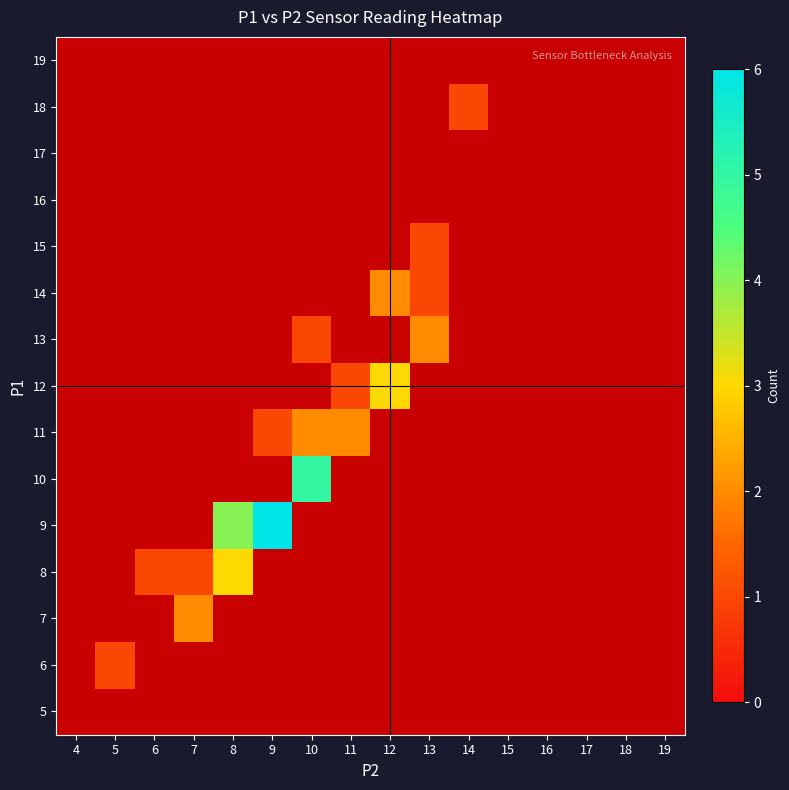

How many distinct data groups are displayed?

15